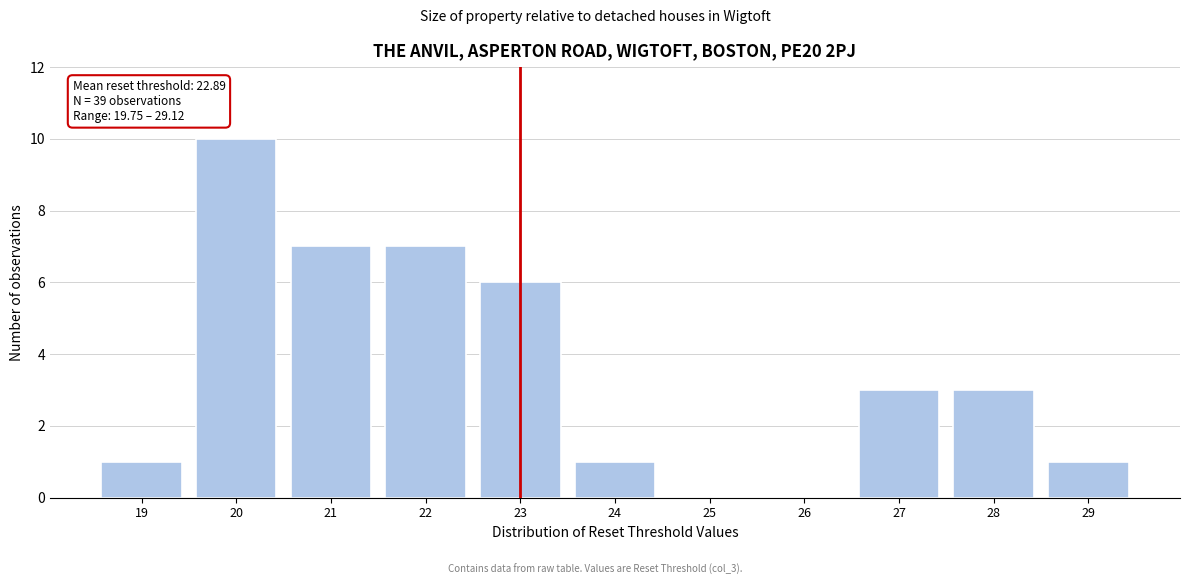

Reading right to left, list all the values displayed in this chart.

29=1	28=3	27=3	26=0	25=0	24=1	23=6	22=7	21=7	20=10	19=1